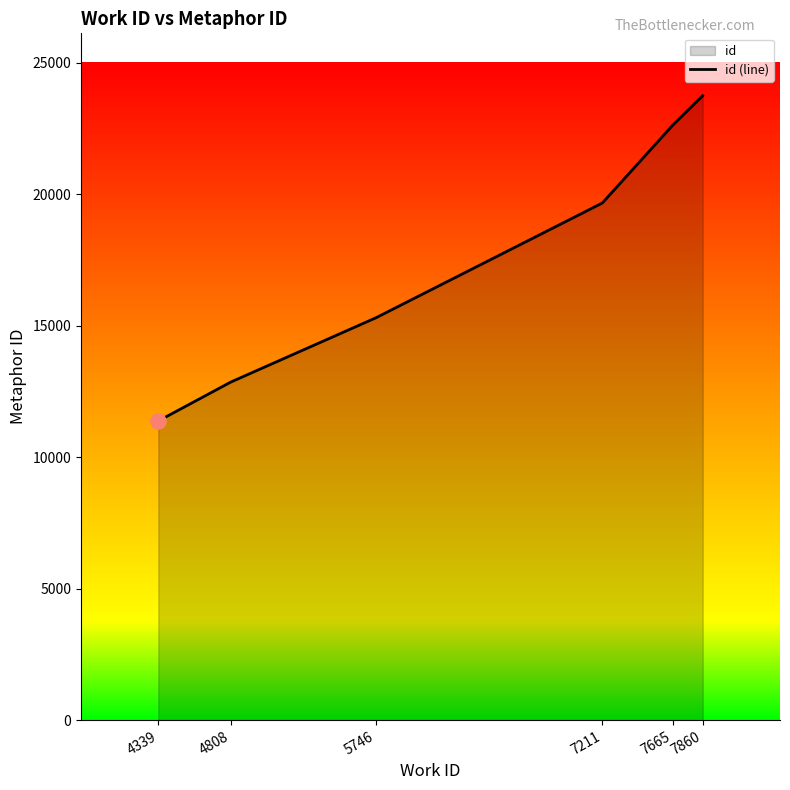

Which has a higher value, 4808 or 7860?

7860